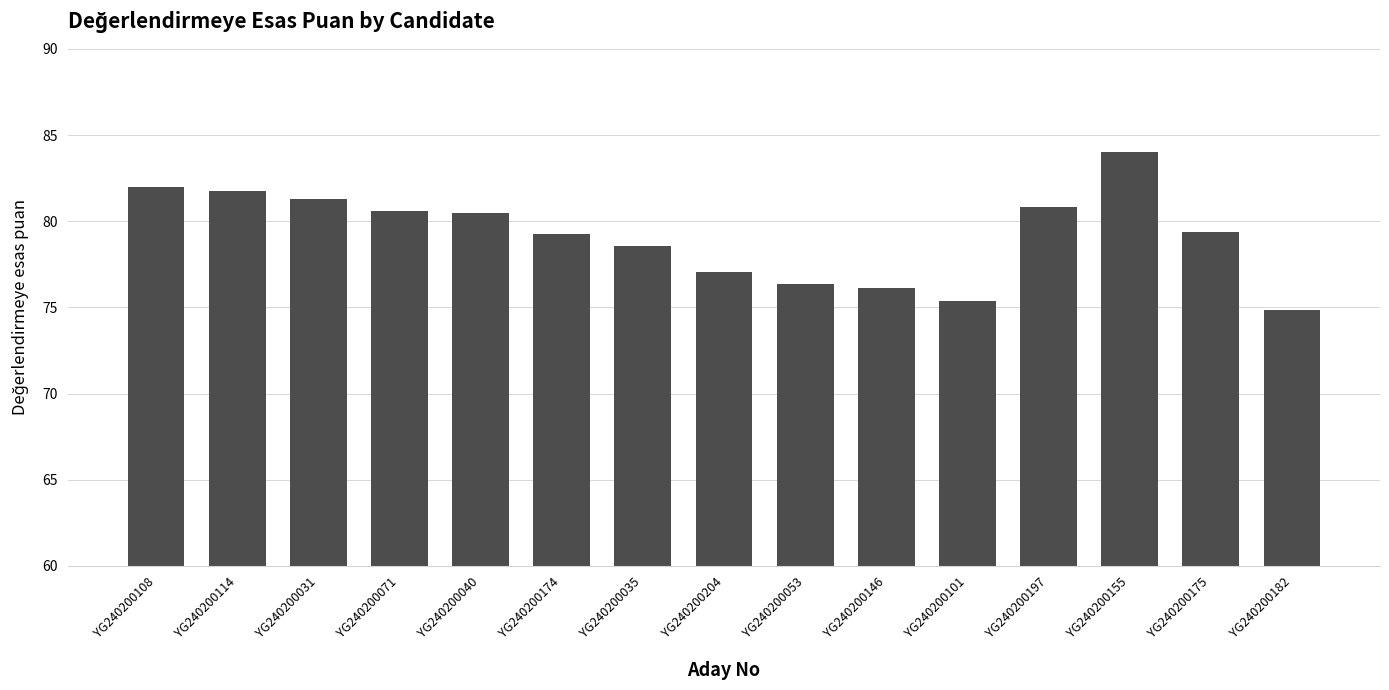

What is the average value?

79.2